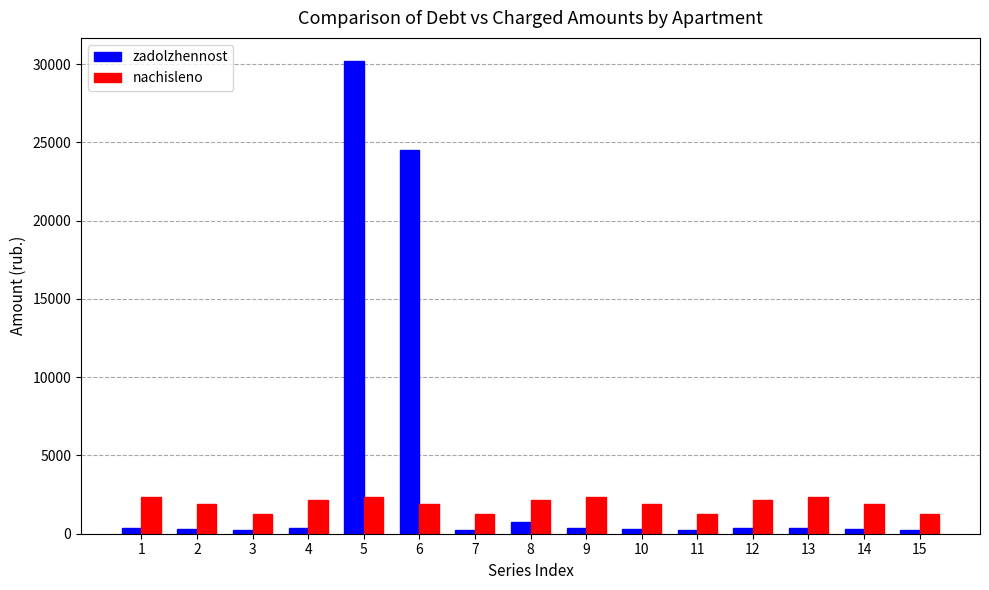

Which category has the highest value in the zadolzhennost series?

5